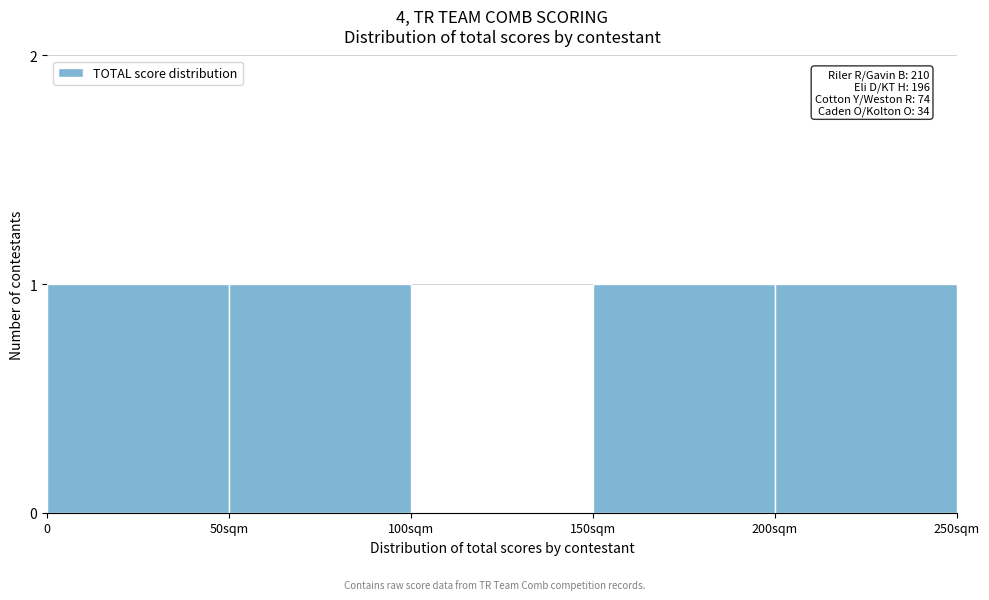

Reading left to right, extract all data points from this chart.

0=1	50sqm=1	100sqm=0	150sqm=1	200sqm=1